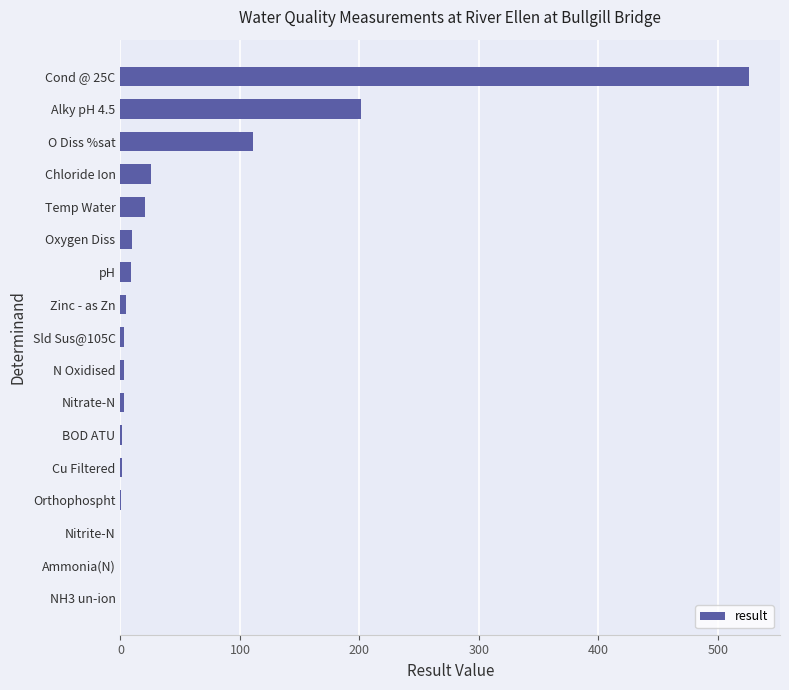

Is it true that the value at O Diss %sat is 110.9?

True